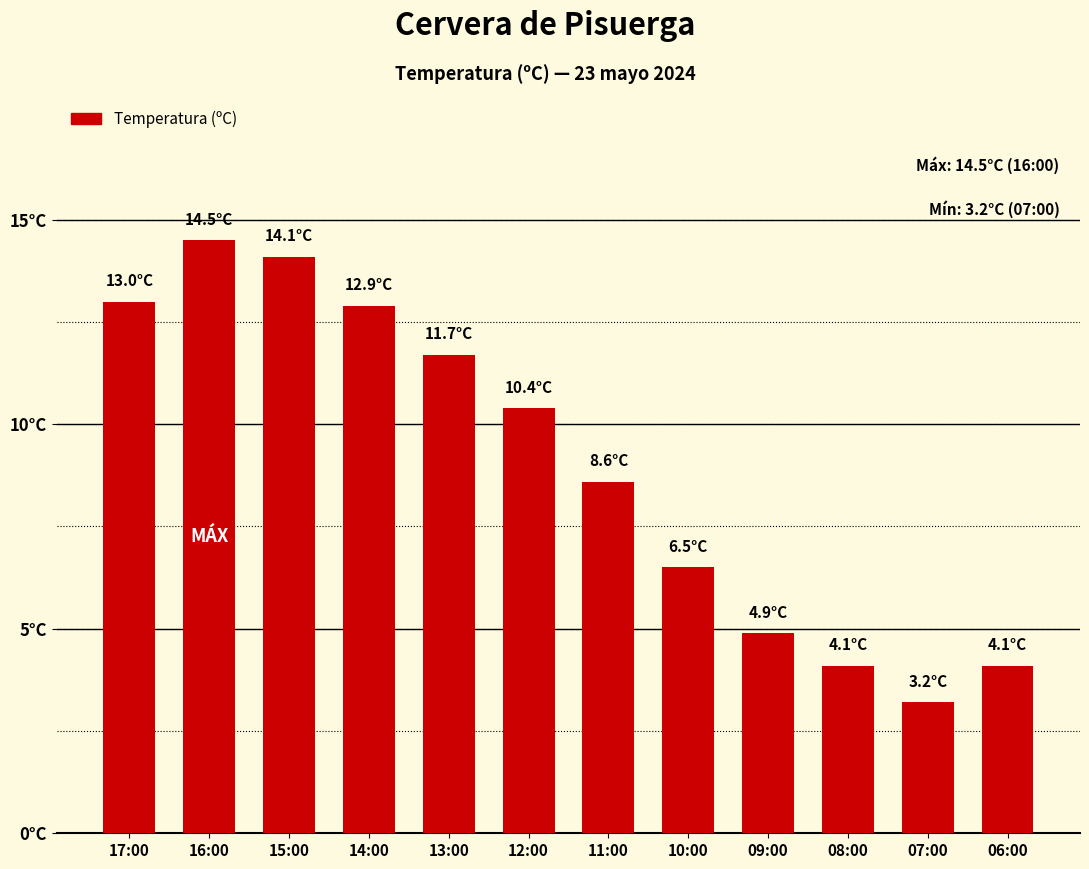

Are the bars horizontal?

No